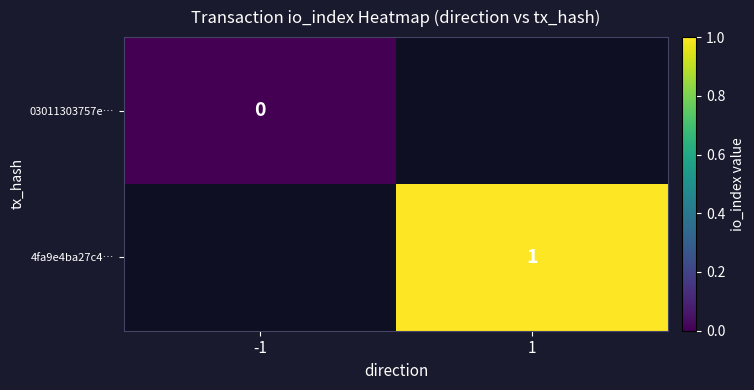

Is it true that 4fa9e4ba27c4… equals 1 at 1?

True